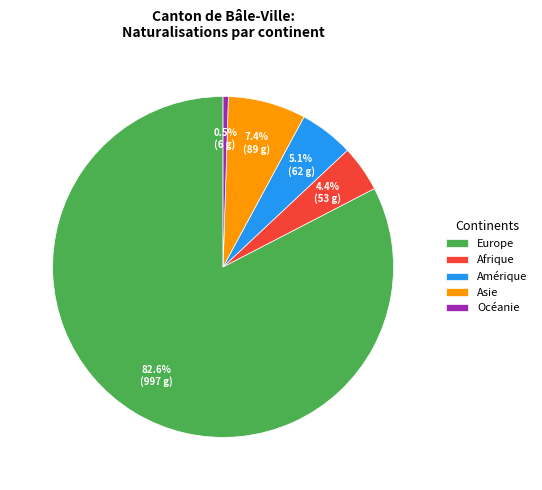

Which slice represents more than half of the pie?

Europe